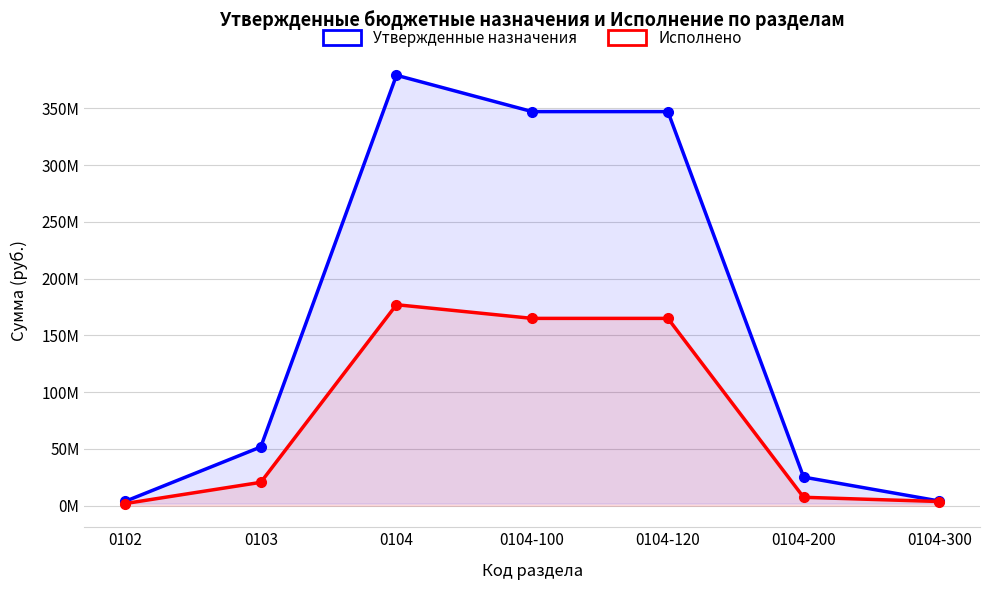

Reading right to left, list all the values displayed in this chart.

Утвержденные назначения: 0104-300=4140200.0	0104-200=25230015.5	0104-120=347203374.6	0104-100=347203374.6	0104=379209490.1	0103=51763906.0	0102=3829276.0
Исполнено: 0104-300=3707707.8	0104-200=7439856.9	0104-120=165042735.9	0104-100=165042735.9	0104=177094526.6	0103=20611106.0	0102=1895815.3